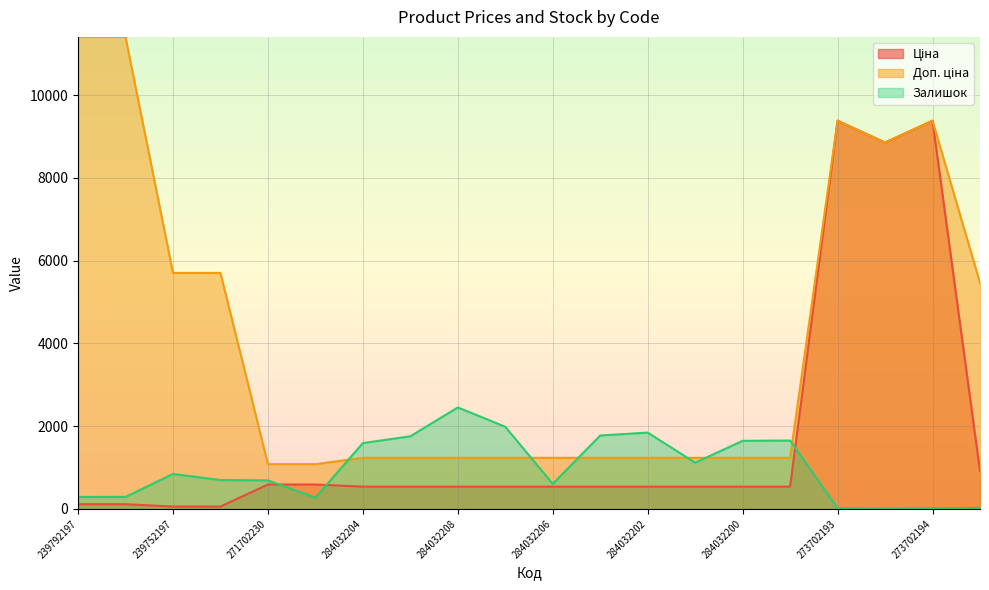

Which series has the largest range (max minus min)?

Доп. ціна